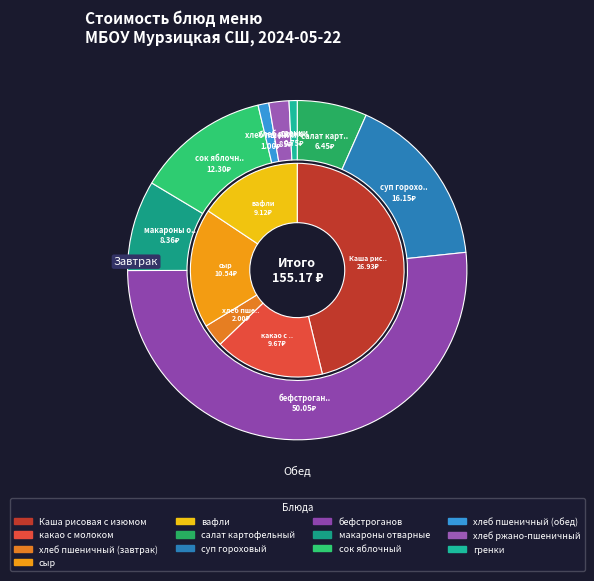

How many segments does this pie chart have?

13